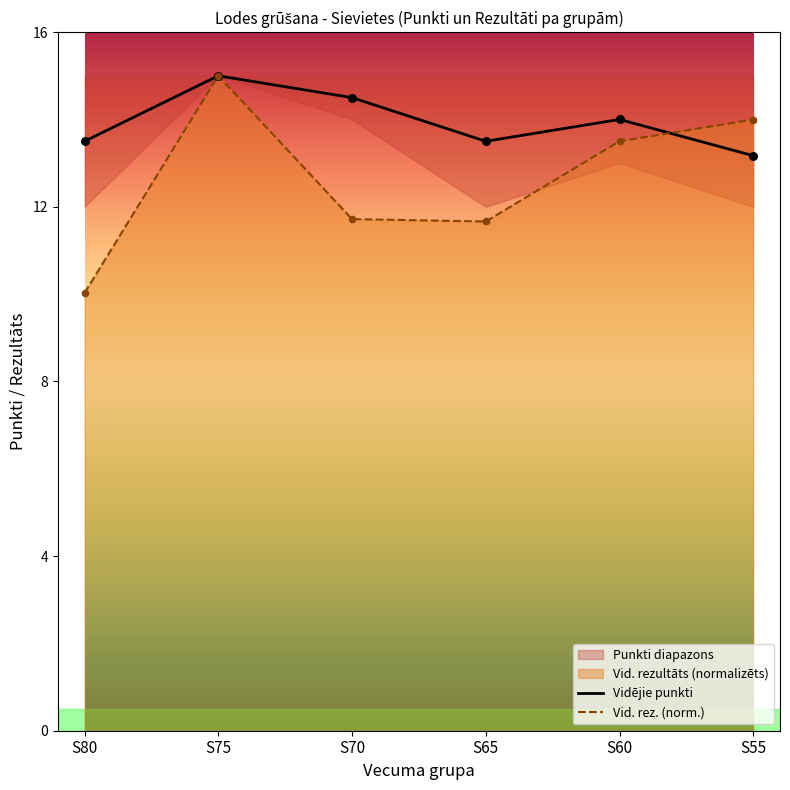

At how many categories does at least one series exceed 13?

6